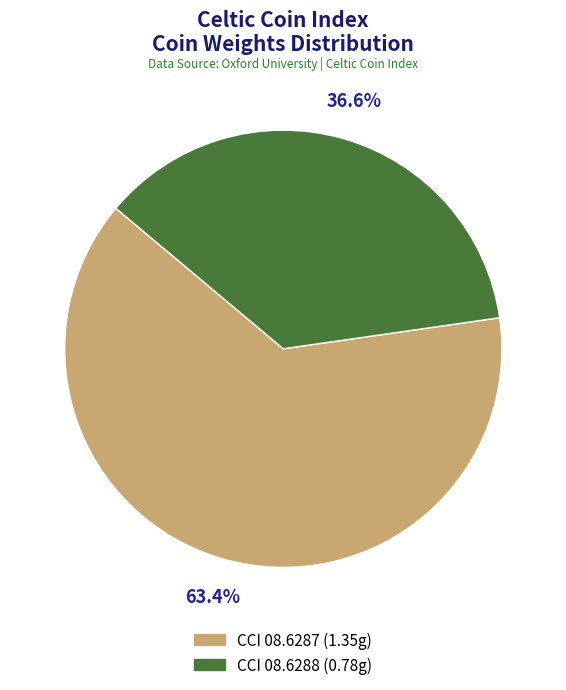

The CCI 08.6287 slice represents 63% of the pie. True or false?

True